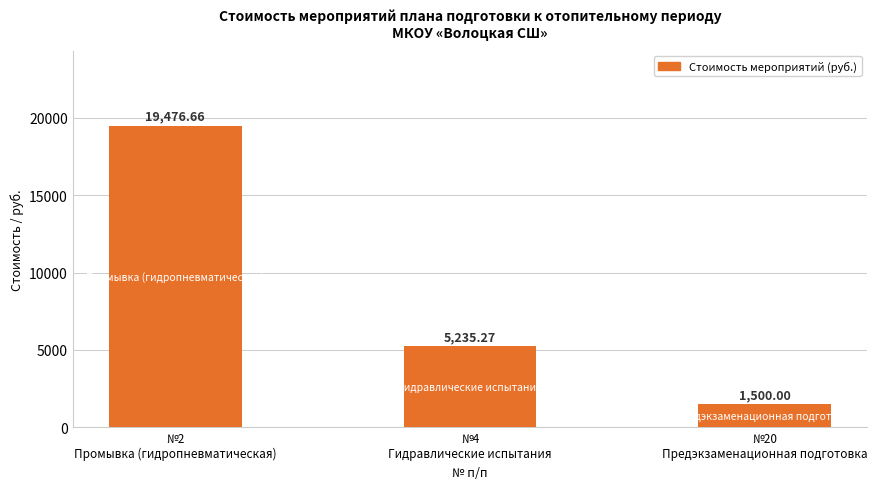

Rank the categories by value from lowest to highest.

№20
Предэкзаменационная подготовка, №4
Гидравлические испытания, №2
Промывка (гидропневматическая)